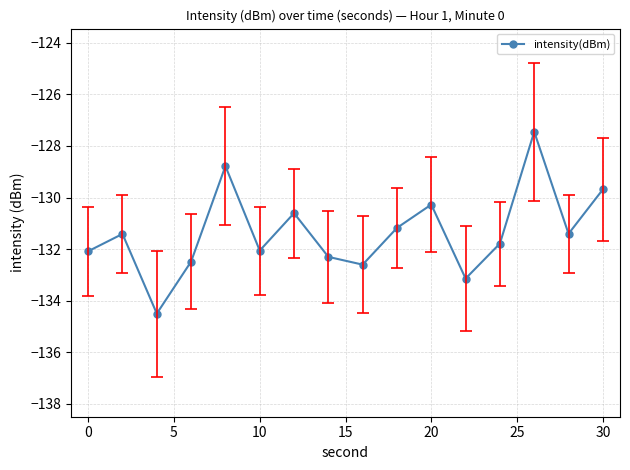

What is the minimum value shown in the chart?

-134.5